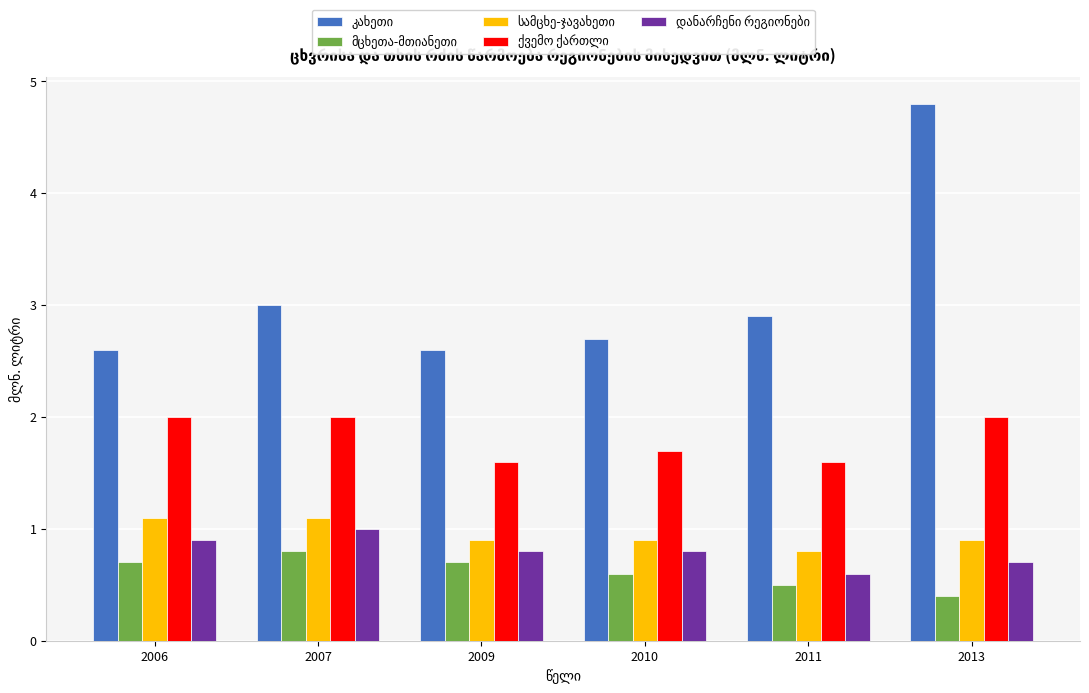

What is the minimum value shown in the chart?

0.4